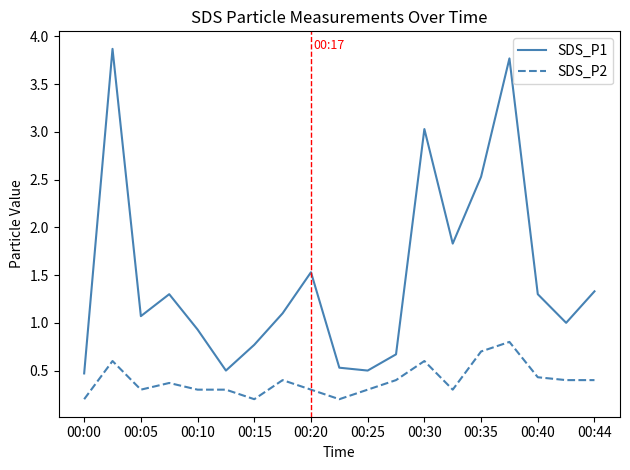

Rank the series by their maximum value, from lowest to highest.

SDS_P2, SDS_P1